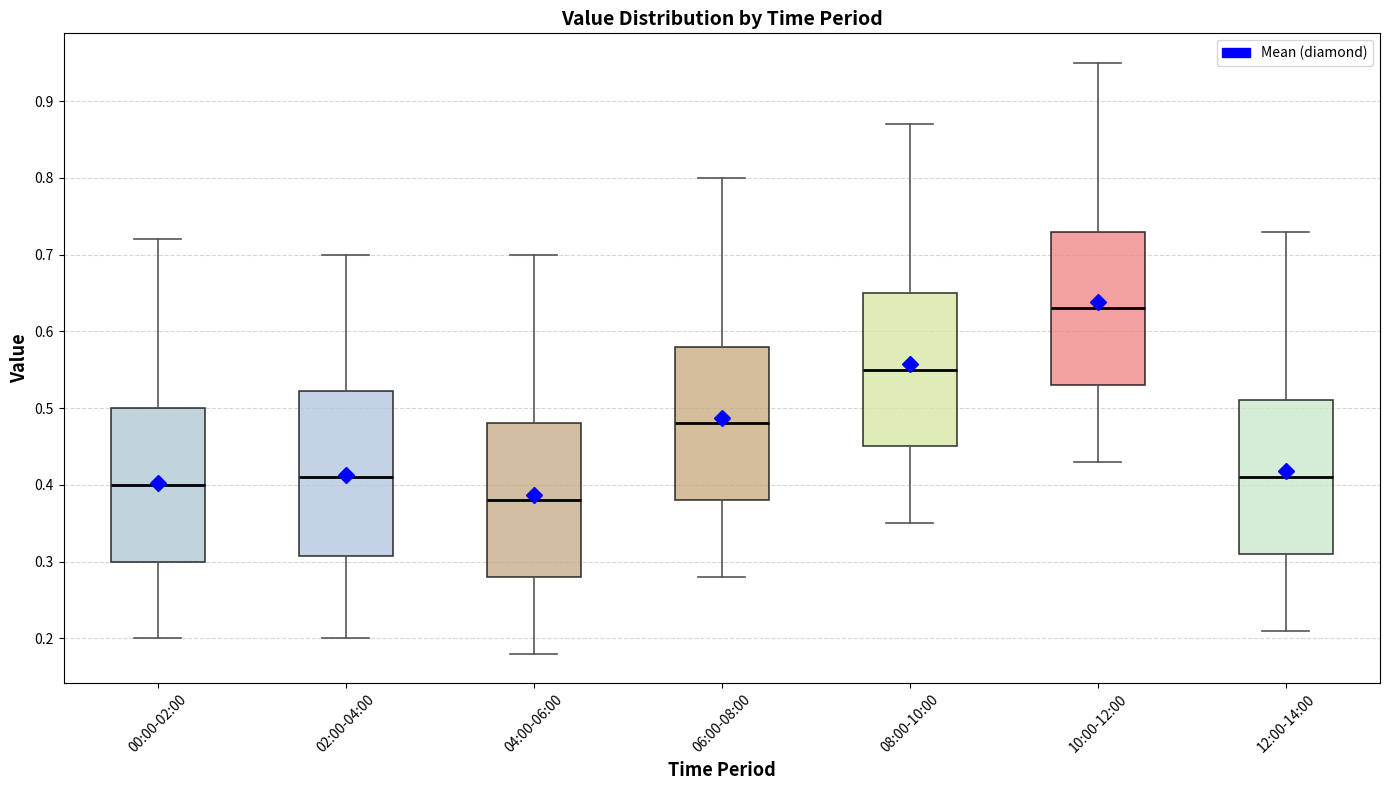

Which box has the lowest median line?

04:00-06:00